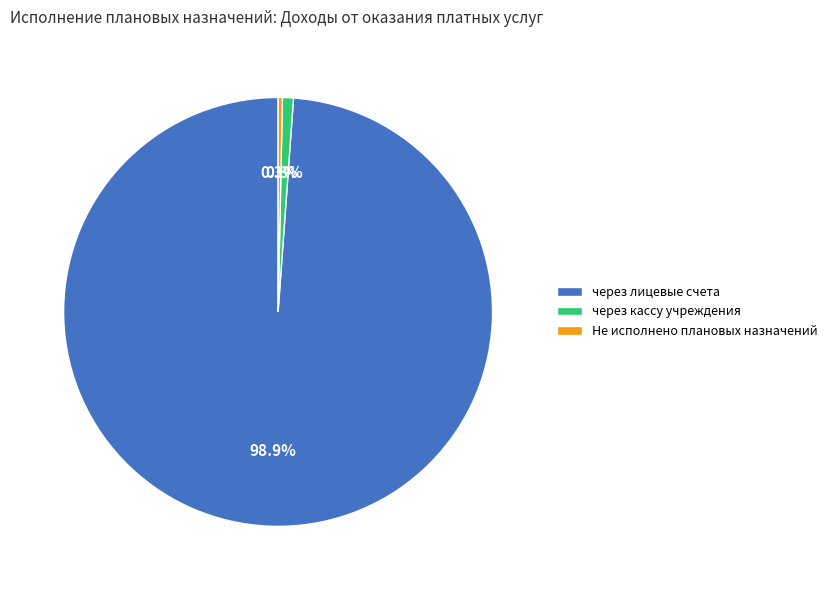

Which slice is the largest?

через лицевые счета